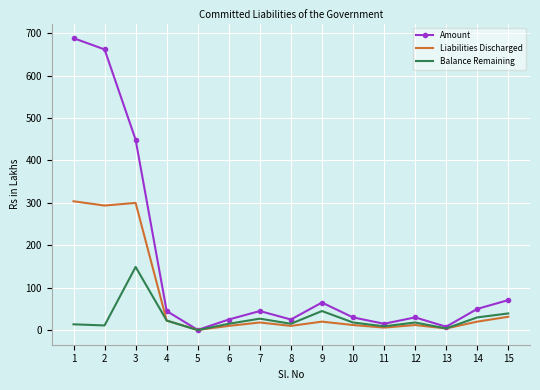

What value does the Balance Remaining series have at 1?

13.7